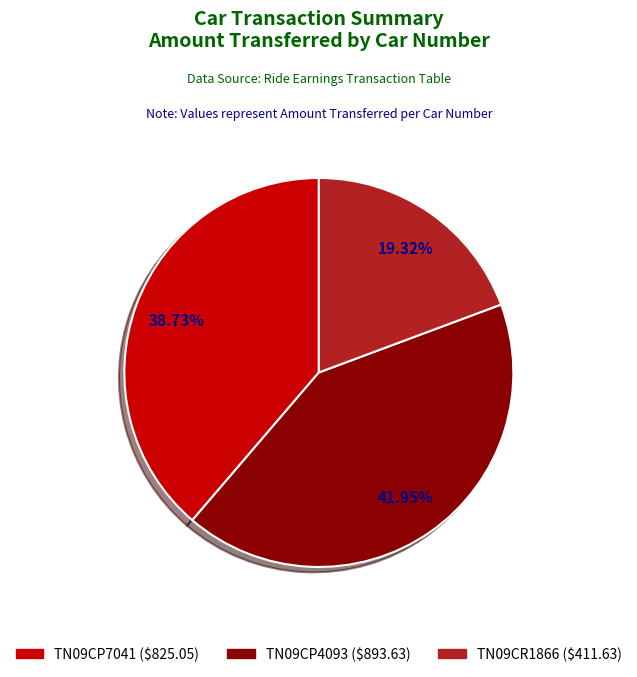

To the nearest percent, what percentage of the pie is TN09CR1866?

19%